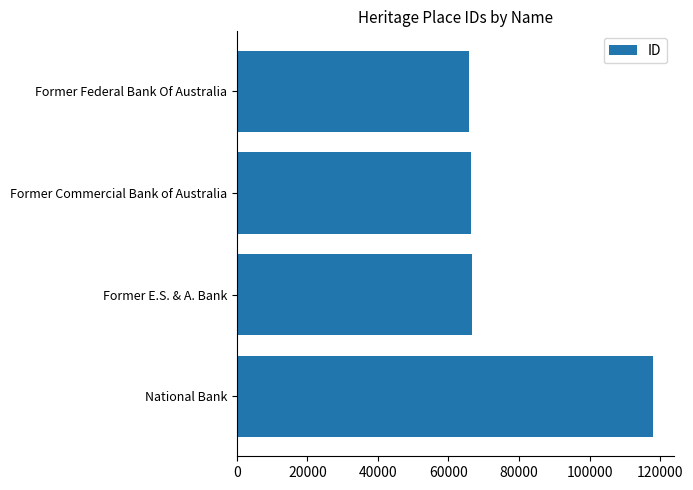

Is it true that the value at Former Federal Bank Of Australia is 28893?

False